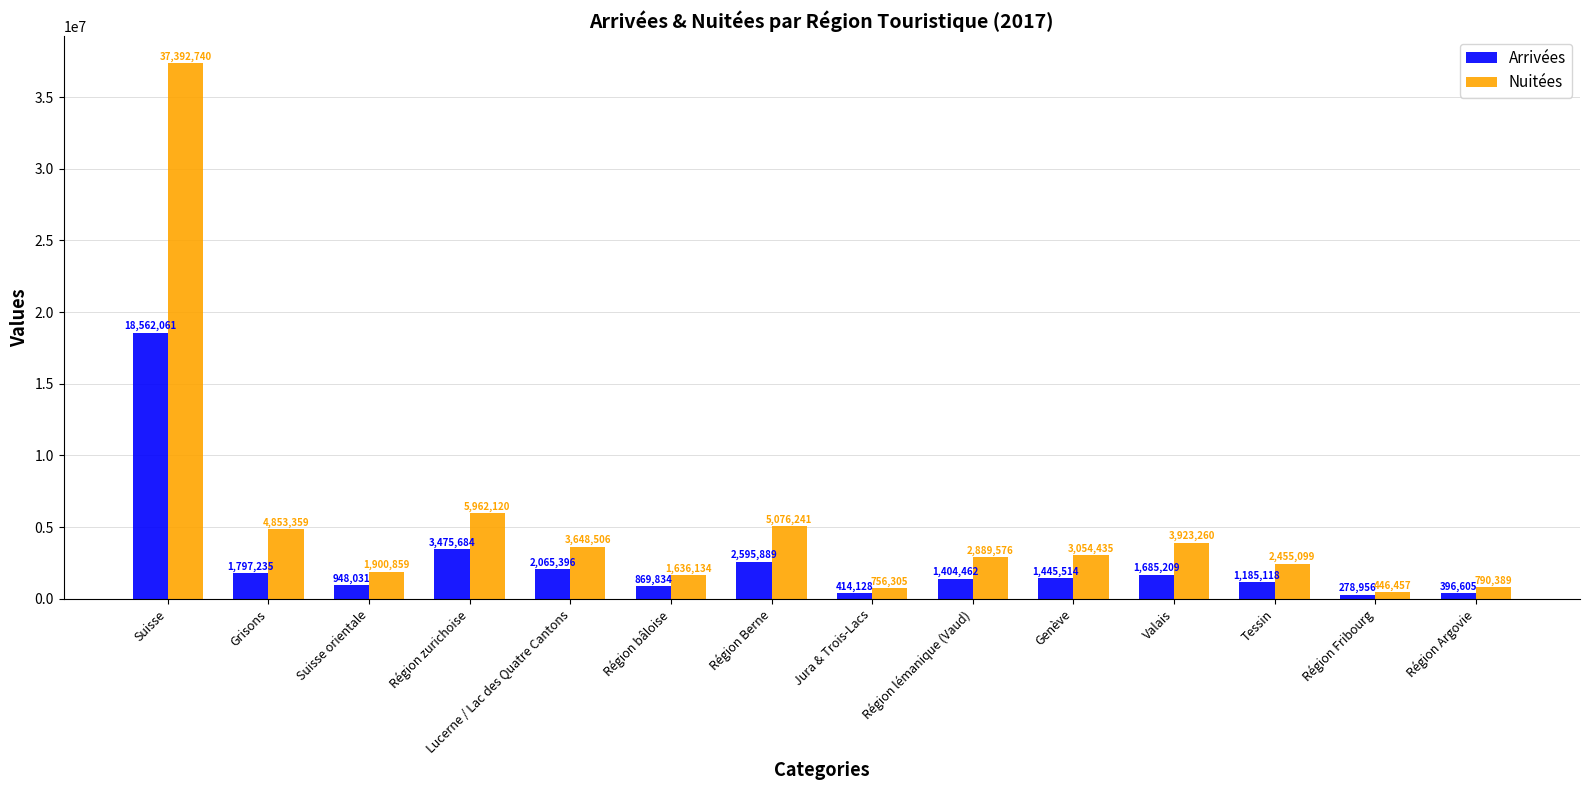

What is the value of the Arrivées bar at the 6th from the left?

869834